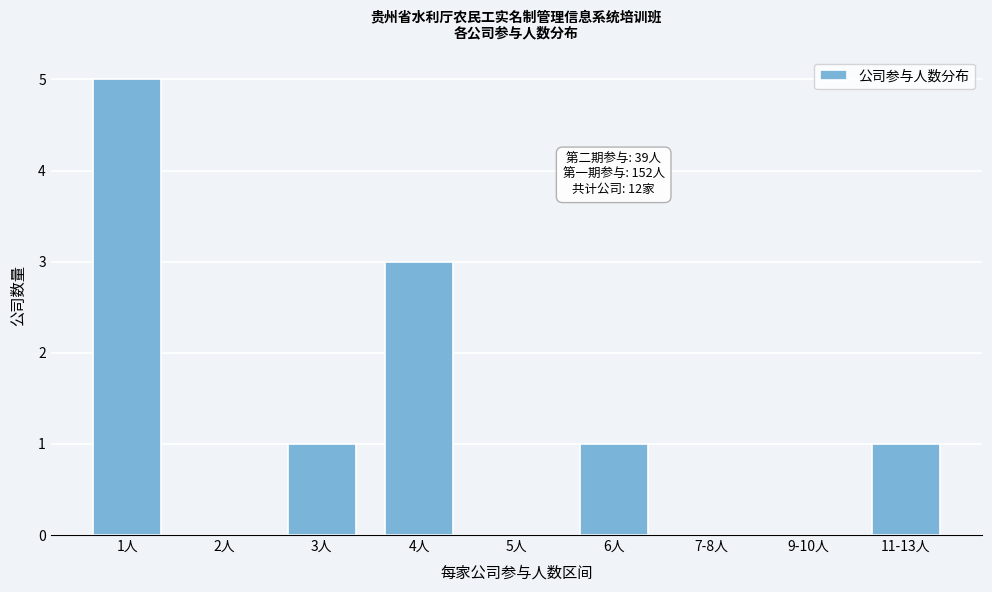

Reading left to right, transcribe all the data shown in this chart.

1人=5	2人=0	3人=1	4人=3	5人=0	6人=1	7-8人=0	9-10人=0	11-13人=1